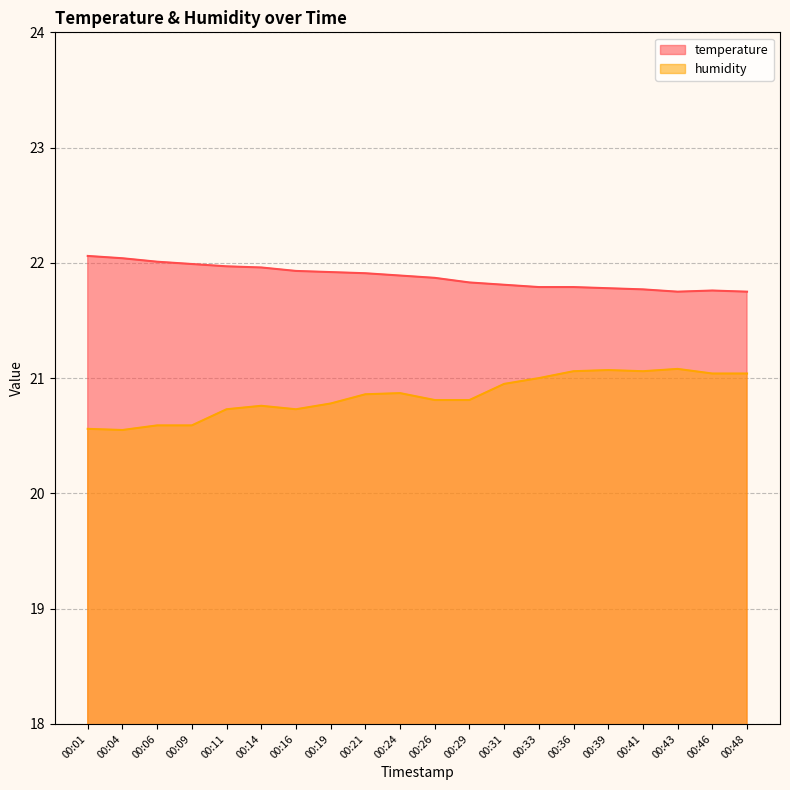

Reading right to left, list all the values displayed in this chart.

temperature: 00:48=21.8	00:46=21.8	00:43=21.8	00:41=21.8	00:39=21.8	00:36=21.8	00:33=21.8	00:31=21.8	00:29=21.8	00:26=21.9	00:24=21.9	00:21=21.9	00:19=21.9	00:16=21.9	00:14=22.0	00:11=22.0	00:09=22.0	00:06=22.0	00:04=22.0	00:01=22.1
humidity: 00:48=21.0	00:46=21.0	00:43=21.1	00:41=21.1	00:39=21.1	00:36=21.1	00:33=21.0	00:31=20.9	00:29=20.8	00:26=20.8	00:24=20.9	00:21=20.9	00:19=20.8	00:16=20.7	00:14=20.8	00:11=20.7	00:09=20.6	00:06=20.6	00:04=20.6	00:01=20.6